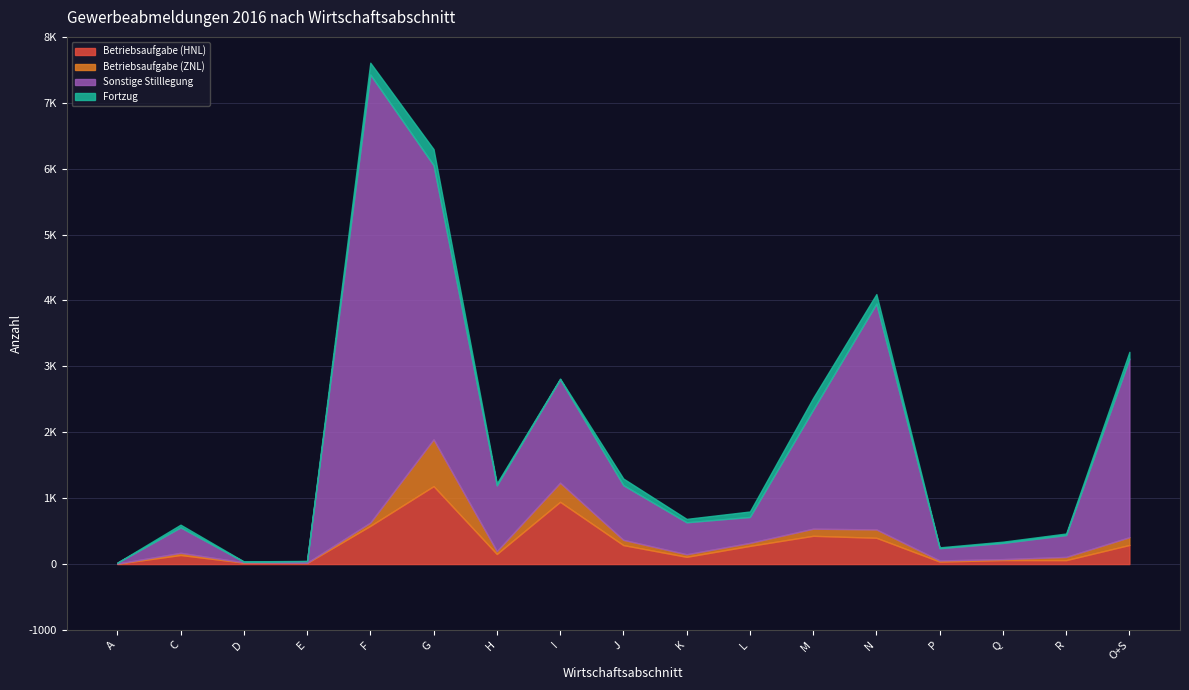

True or false: Fortzug has more than 1 points higher than both neighbors.

True